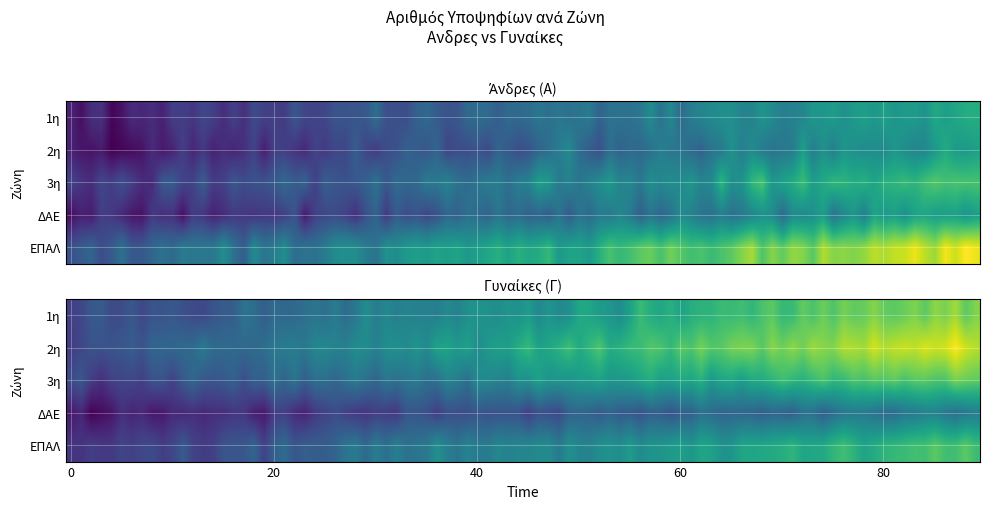

Count the number of data series in this chart.

5